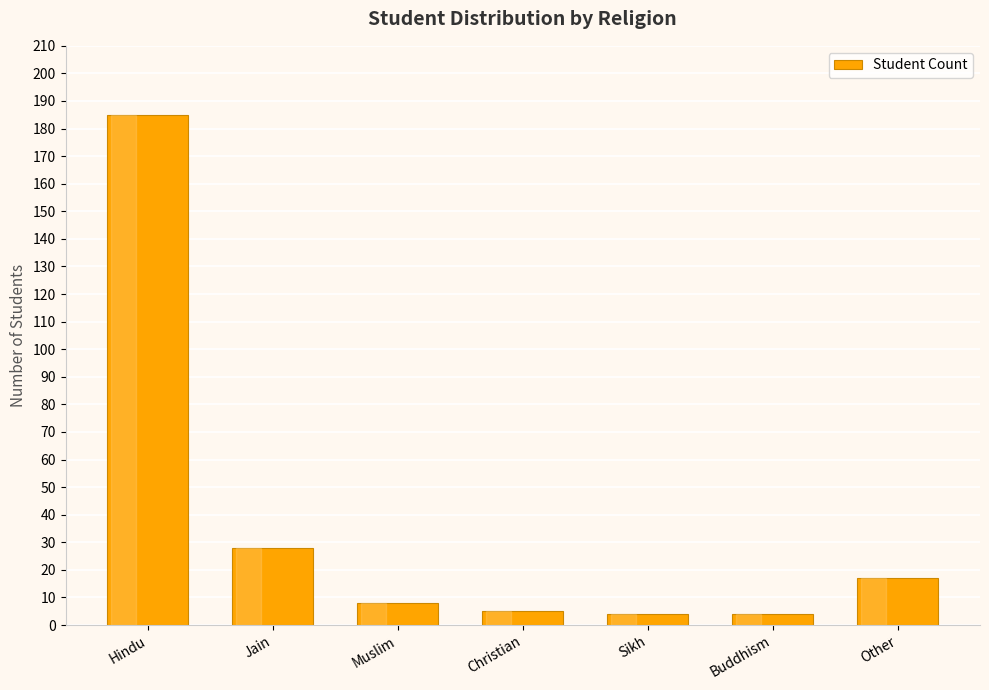

Reading left to right, what are all the values shown in this chart?

Hindu=185	Jain=28	Muslim=8	Christian=5	Sikh=4	Buddhism=4	Other=17